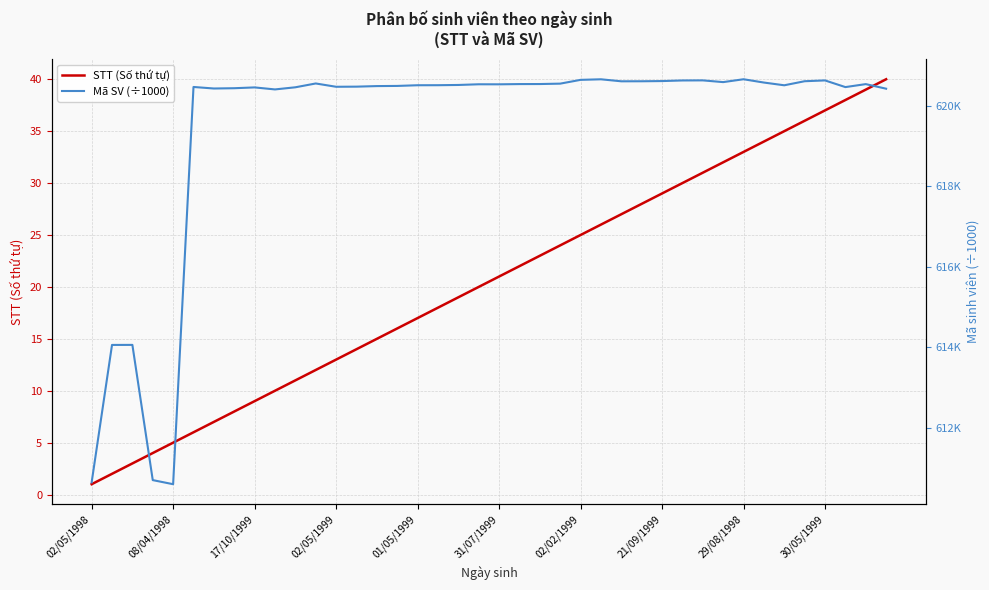

Which series has the widest spread of values?

STT (Số thứ tự)